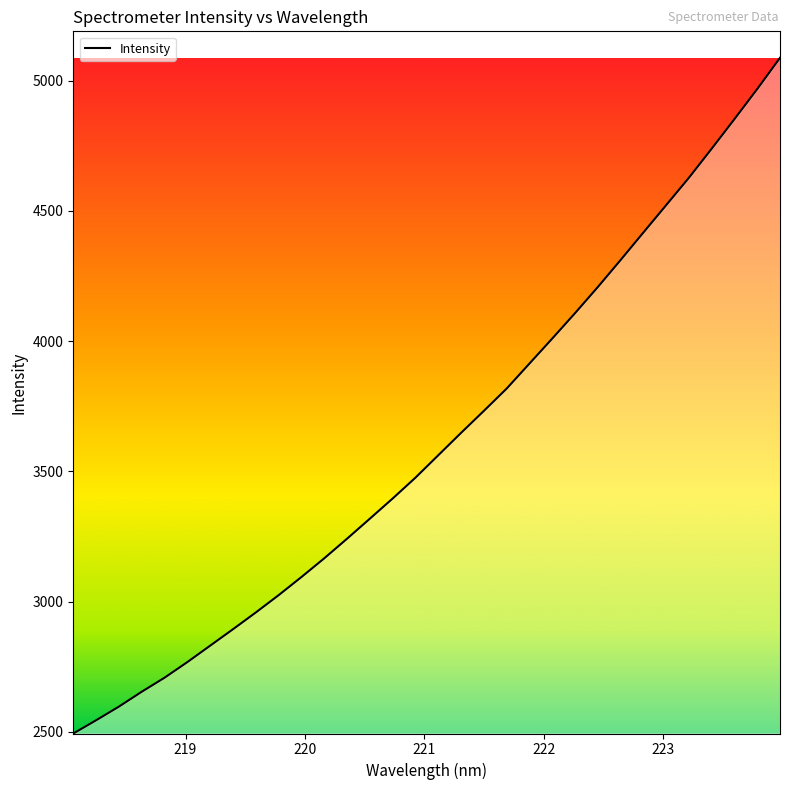

What is the difference between the maximum and minimum values?

2594.5